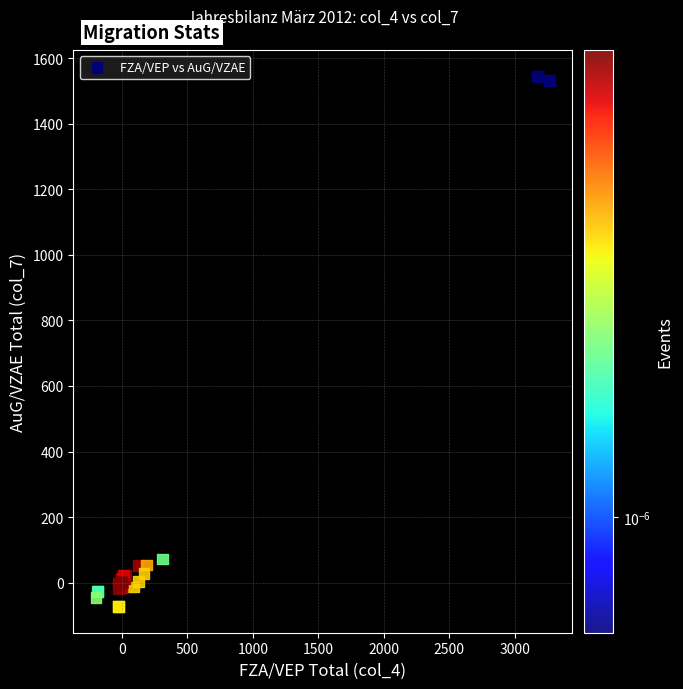

What Y value in the scatter plot is closest to 736?

72